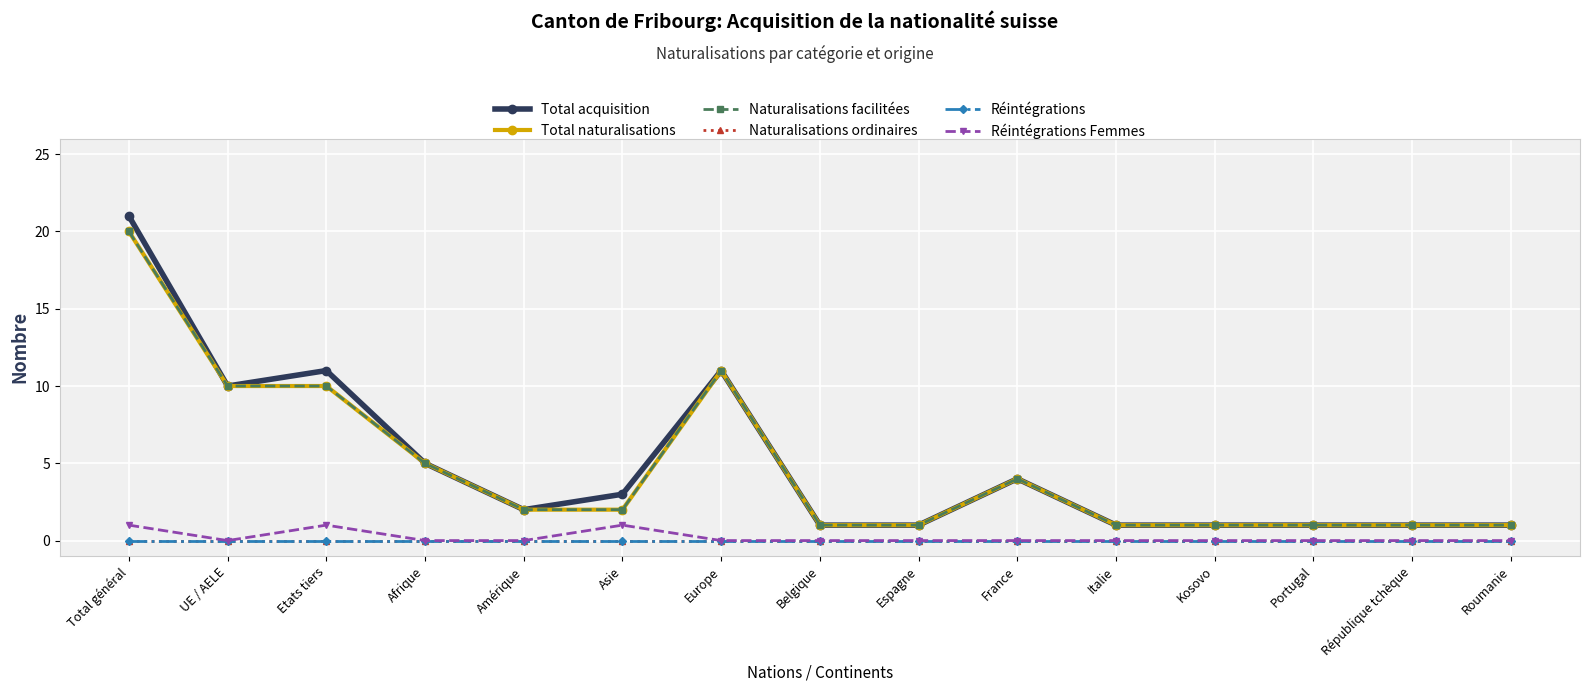

True or false: Total naturalisations has a value of 1 at Belgique.

True